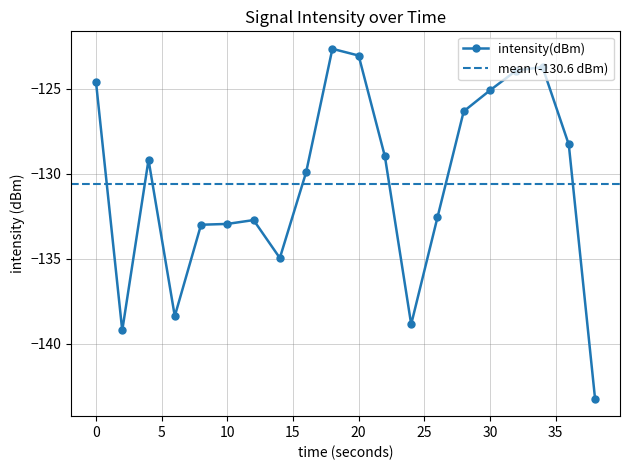

Reading left to right, list all the values displayed in this chart.

0=-124.6	2=-139.2	4=-129.2	6=-138.4	8=-133.0	10=-132.9	12=-132.7	14=-134.9	16=-129.9	18=-122.6	20=-123.0	22=-129.0	24=-138.8	26=-132.6	28=-126.3	30=-125.1	32=-123.9	34=-123.7	36=-128.3	38=-143.2